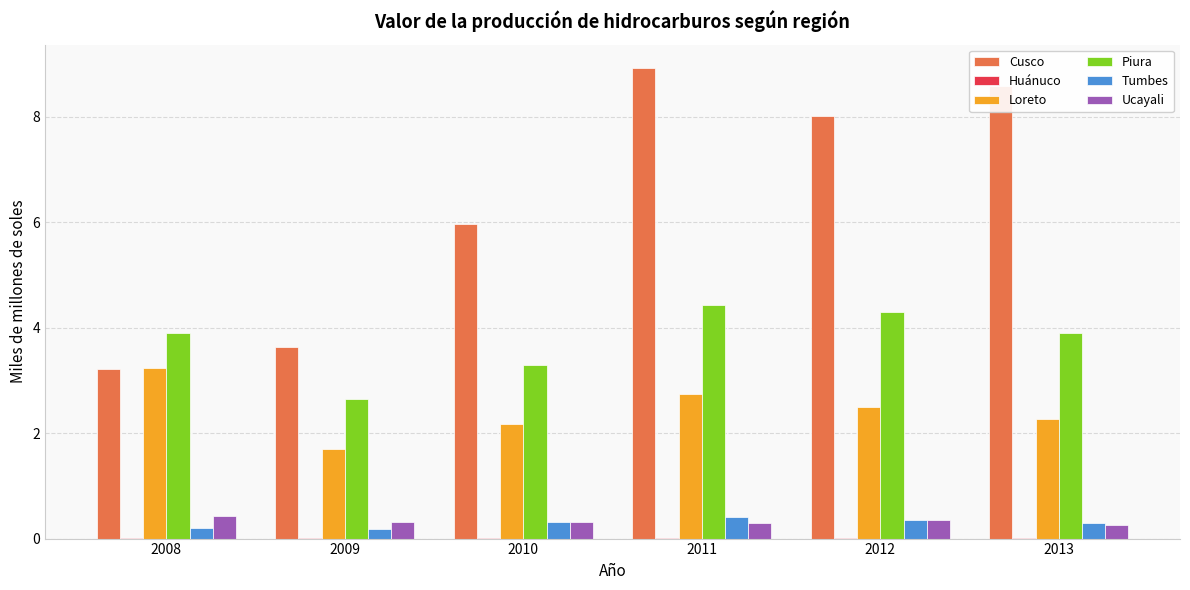

What is the sum of all Cusco values?

38.3